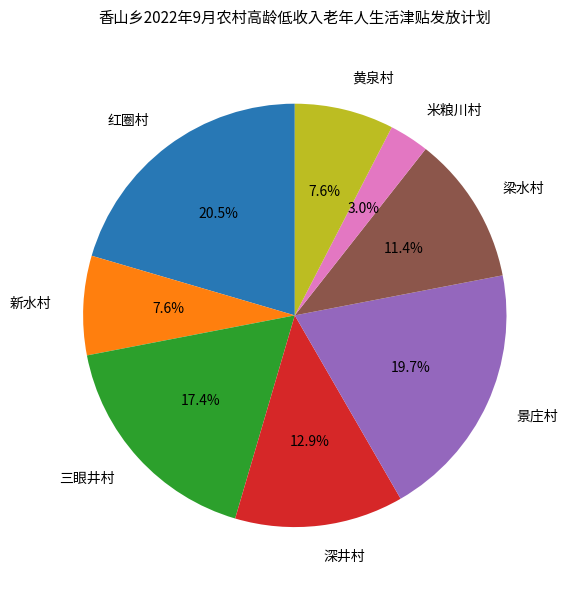

What is the ratio of the value at 三眼井村 to the value at 新水村?

2.3